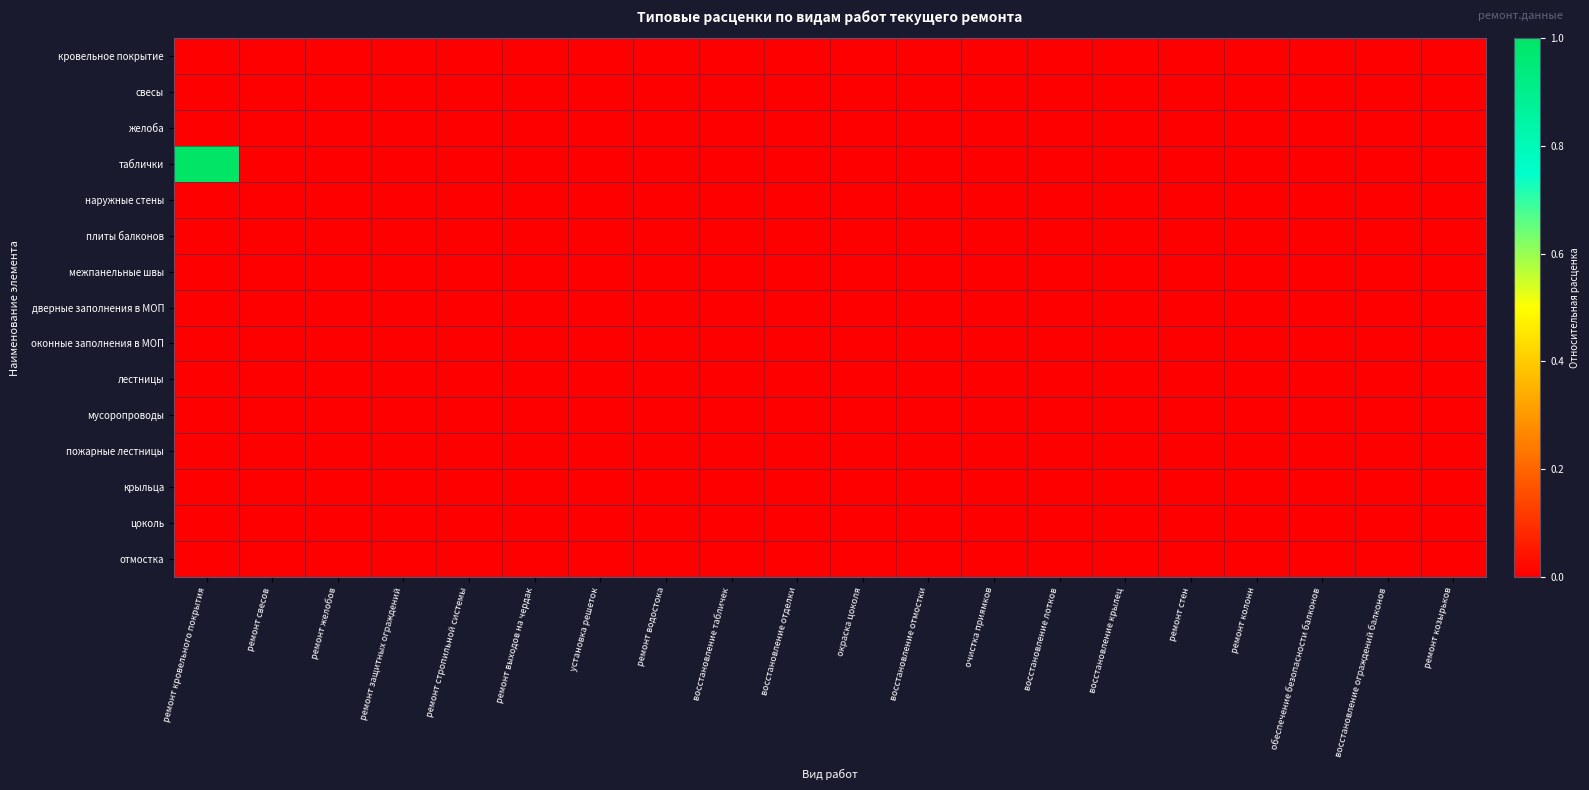

Reading left to right, list all the values displayed in this chart.

кровельное покрытие: ремонт кровельного покрытия=0.0	ремонт свесов=0.0	ремонт желобов=0.0	ремонт защитных ограждений=0.0	ремонт стропильной системы=0.0	ремонт выходов на чердак=0.0	установка решеток=0.0	ремонт водостока=0.0	восстановление табличек=0.0	восстановление отделки=0.0	окраска цоколя=0.0	восстановление отмостки=0.0	очистка приямков=0.0	восстановление лотков=0.0	восстановление крылец=0.0	ремонт стен=0.0	ремонт колонн=0.0	обеспечение безопасности балконов=0.0	восстановление ограждений балконов=0.0	ремонт козырьков=0.0
свесы: ремонт кровельного покрытия=0.0	ремонт свесов=0.0	ремонт желобов=0.0	ремонт защитных ограждений=0.0	ремонт стропильной системы=0.0	ремонт выходов на чердак=0.0	установка решеток=0.0	ремонт водостока=0.0	восстановление табличек=0.0	восстановление отделки=0.0	окраска цоколя=0.0	восстановление отмостки=0.0	очистка приямков=0.0	восстановление лотков=0.0	восстановление крылец=0.0	ремонт стен=0.0	ремонт колонн=0.0	обеспечение безопасности балконов=0.0	восстановление ограждений балконов=0.0	ремонт козырьков=0.0
желоба: ремонт кровельного покрытия=0.0	ремонт свесов=0.0	ремонт желобов=0.0	ремонт защитных ограждений=0.0	ремонт стропильной системы=0.0	ремонт выходов на чердак=0.0	установка решеток=0.0	ремонт водостока=0.0	восстановление табличек=0.0	восстановление отделки=0.0	окраска цоколя=0.0	восстановление отмостки=0.0	очистка приямков=0.0	восстановление лотков=0.0	восстановление крылец=0.0	ремонт стен=0.0	ремонт колонн=0.0	обеспечение безопасности балконов=0.0	восстановление ограждений балконов=0.0	ремонт козырьков=0.0
таблички: ремонт кровельного покрытия=1.0	ремонт свесов=0.0	ремонт желобов=0.0	ремонт защитных ограждений=0.0	ремонт стропильной системы=0.0	ремонт выходов на чердак=0.0	установка решеток=0.0	ремонт водостока=0.0	восстановление табличек=0.0	восстановление отделки=0.0	окраска цоколя=0.0	восстановление отмостки=0.0	очистка приямков=0.0	восстановление лотков=0.0	восстановление крылец=0.0	ремонт стен=0.0	ремонт колонн=0.0	обеспечение безопасности балконов=0.0	восстановление ограждений балконов=0.0	ремонт козырьков=0.0
наружные стены: ремонт кровельного покрытия=0.0	ремонт свесов=0.0	ремонт желобов=0.0	ремонт защитных ограждений=0.0	ремонт стропильной системы=0.0	ремонт выходов на чердак=0.0	установка решеток=0.0	ремонт водостока=0.0	восстановление табличек=0.0	восстановление отделки=0.0	окраска цоколя=0.0	восстановление отмостки=0.0	очистка приямков=0.0	восстановление лотков=0.0	восстановление крылец=0.0	ремонт стен=0.0	ремонт колонн=0.0	обеспечение безопасности балконов=0.0	восстановление ограждений балконов=0.0	ремонт козырьков=0.0
плиты балконов: ремонт кровельного покрытия=0.0	ремонт свесов=0.0	ремонт желобов=0.0	ремонт защитных ограждений=0.0	ремонт стропильной системы=0.0	ремонт выходов на чердак=0.0	установка решеток=0.0	ремонт водостока=0.0	восстановление табличек=0.0	восстановление отделки=0.0	окраска цоколя=0.0	восстановление отмостки=0.0	очистка приямков=0.0	восстановление лотков=0.0	восстановление крылец=0.0	ремонт стен=0.0	ремонт колонн=0.0	обеспечение безопасности балконов=0.0	восстановление ограждений балконов=0.0	ремонт козырьков=0.0
межпанельные швы: ремонт кровельного покрытия=0.0	ремонт свесов=0.0	ремонт желобов=0.0	ремонт защитных ограждений=0.0	ремонт стропильной системы=0.0	ремонт выходов на чердак=0.0	установка решеток=0.0	ремонт водостока=0.0	восстановление табличек=0.0	восстановление отделки=0.0	окраска цоколя=0.0	восстановление отмостки=0.0	очистка приямков=0.0	восстановление лотков=0.0	восстановление крылец=0.0	ремонт стен=0.0	ремонт колонн=0.0	обеспечение безопасности балконов=0.0	восстановление ограждений балконов=0.0	ремонт козырьков=0.0
дверные заполнения в МОП: ремонт кровельного покрытия=0.0	ремонт свесов=0.0	ремонт желобов=0.0	ремонт защитных ограждений=0.0	ремонт стропильной системы=0.0	ремонт выходов на чердак=0.0	установка решеток=0.0	ремонт водостока=0.0	восстановление табличек=0.0	восстановление отделки=0.0	окраска цоколя=0.0	восстановление отмостки=0.0	очистка приямков=0.0	восстановление лотков=0.0	восстановление крылец=0.0	ремонт стен=0.0	ремонт колонн=0.0	обеспечение безопасности балконов=0.0	восстановление ограждений балконов=0.0	ремонт козырьков=0.0
оконные заполнения в МОП: ремонт кровельного покрытия=0.0	ремонт свесов=0.0	ремонт желобов=0.0	ремонт защитных ограждений=0.0	ремонт стропильной системы=0.0	ремонт выходов на чердак=0.0	установка решеток=0.0	ремонт водостока=0.0	восстановление табличек=0.0	восстановление отделки=0.0	окраска цоколя=0.0	восстановление отмостки=0.0	очистка приямков=0.0	восстановление лотков=0.0	восстановление крылец=0.0	ремонт стен=0.0	ремонт колонн=0.0	обеспечение безопасности балконов=0.0	восстановление ограждений балконов=0.0	ремонт козырьков=0.0
лестницы: ремонт кровельного покрытия=0.0	ремонт свесов=0.0	ремонт желобов=0.0	ремонт защитных ограждений=0.0	ремонт стропильной системы=0.0	ремонт выходов на чердак=0.0	установка решеток=0.0	ремонт водостока=0.0	восстановление табличек=0.0	восстановление отделки=0.0	окраска цоколя=0.0	восстановление отмостки=0.0	очистка приямков=0.0	восстановление лотков=0.0	восстановление крылец=0.0	ремонт стен=0.0	ремонт колонн=0.0	обеспечение безопасности балконов=0.0	восстановление ограждений балконов=0.0	ремонт козырьков=0.0
мусоропроводы: ремонт кровельного покрытия=0.0	ремонт свесов=0.0	ремонт желобов=0.0	ремонт защитных ограждений=0.0	ремонт стропильной системы=0.0	ремонт выходов на чердак=0.0	установка решеток=0.0	ремонт водостока=0.0	восстановление табличек=0.0	восстановление отделки=0.0	окраска цоколя=0.0	восстановление отмостки=0.0	очистка приямков=0.0	восстановление лотков=0.0	восстановление крылец=0.0	ремонт стен=0.0	ремонт колонн=0.0	обеспечение безопасности балконов=0.0	восстановление ограждений балконов=0.0	ремонт козырьков=0.0
пожарные лестницы: ремонт кровельного покрытия=0.0	ремонт свесов=0.0	ремонт желобов=0.0	ремонт защитных ограждений=0.0	ремонт стропильной системы=0.0	ремонт выходов на чердак=0.0	установка решеток=0.0	ремонт водостока=0.0	восстановление табличек=0.0	восстановление отделки=0.0	окраска цоколя=0.0	восстановление отмостки=0.0	очистка приямков=0.0	восстановление лотков=0.0	восстановление крылец=0.0	ремонт стен=0.0	ремонт колонн=0.0	обеспечение безопасности балконов=0.0	восстановление ограждений балконов=0.0	ремонт козырьков=0.0
крыльца: ремонт кровельного покрытия=0.0	ремонт свесов=0.0	ремонт желобов=0.0	ремонт защитных ограждений=0.0	ремонт стропильной системы=0.0	ремонт выходов на чердак=0.0	установка решеток=0.0	ремонт водостока=0.0	восстановление табличек=0.0	восстановление отделки=0.0	окраска цоколя=0.0	восстановление отмостки=0.0	очистка приямков=0.0	восстановление лотков=0.0	восстановление крылец=0.0	ремонт стен=0.0	ремонт колонн=0.0	обеспечение безопасности балконов=0.0	восстановление ограждений балконов=0.0	ремонт козырьков=0.0
цоколь: ремонт кровельного покрытия=0.0	ремонт свесов=0.0	ремонт желобов=0.0	ремонт защитных ограждений=0.0	ремонт стропильной системы=0.0	ремонт выходов на чердак=0.0	установка решеток=0.0	ремонт водостока=0.0	восстановление табличек=0.0	восстановление отделки=0.0	окраска цоколя=0.0	восстановление отмостки=0.0	очистка приямков=0.0	восстановление лотков=0.0	восстановление крылец=0.0	ремонт стен=0.0	ремонт колонн=0.0	обеспечение безопасности балконов=0.0	восстановление ограждений балконов=0.0	ремонт козырьков=0.0
отмостка: ремонт кровельного покрытия=0.0	ремонт свесов=0.0	ремонт желобов=0.0	ремонт защитных ограждений=0.0	ремонт стропильной системы=0.0	ремонт выходов на чердак=0.0	установка решеток=0.0	ремонт водостока=0.0	восстановление табличек=0.0	восстановление отделки=0.0	окраска цоколя=0.0	восстановление отмостки=0.0	очистка приямков=0.0	восстановление лотков=0.0	восстановление крылец=0.0	ремонт стен=0.0	ремонт колонн=0.0	обеспечение безопасности балконов=0.0	восстановление ограждений балконов=0.0	ремонт козырьков=0.0